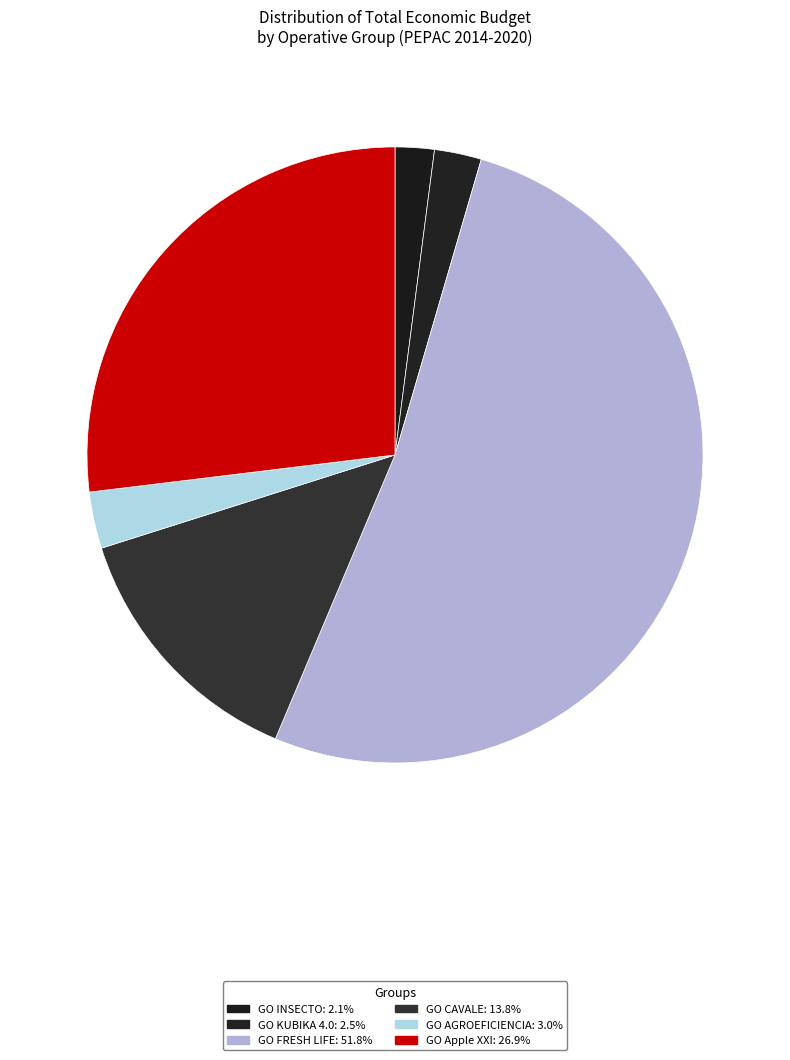

Count the number of slices in the pie.

6